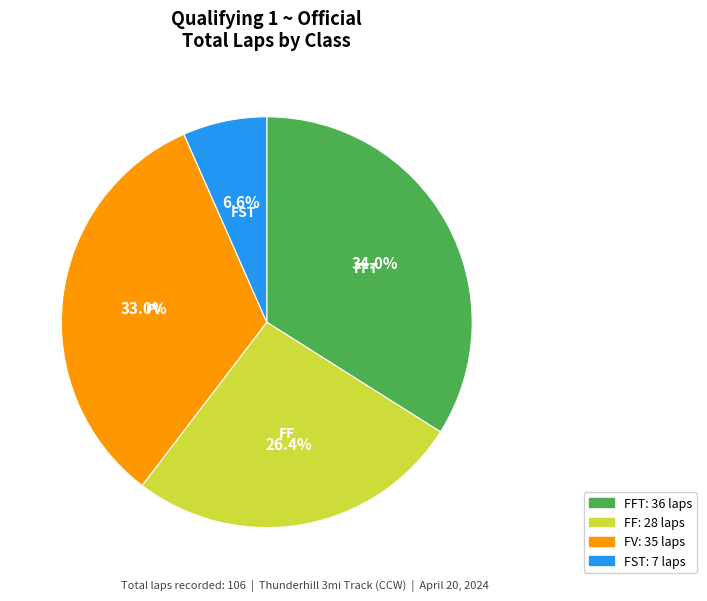

Does any single category account for the majority?

No